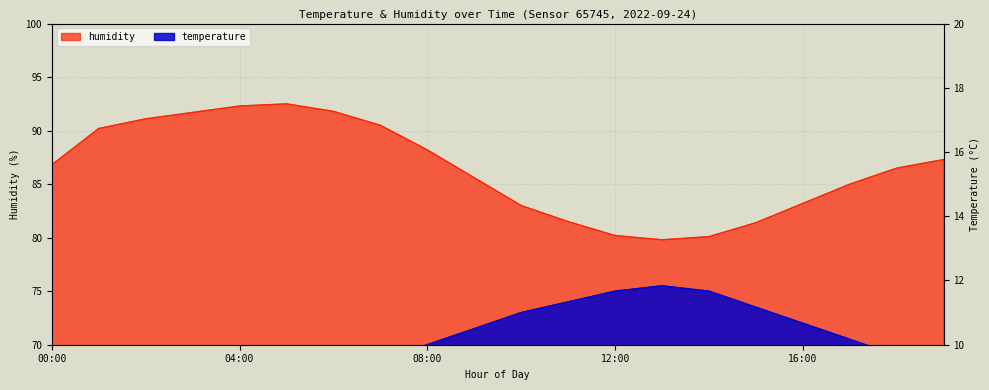

At 06:00, list the series in order from smallest to largest.

temperature, humidity